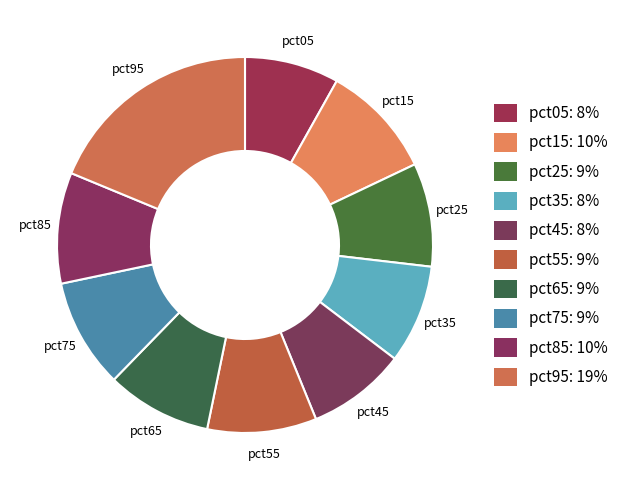

To the nearest percent, what is the combined percentage of pct25 and pct05?

17%